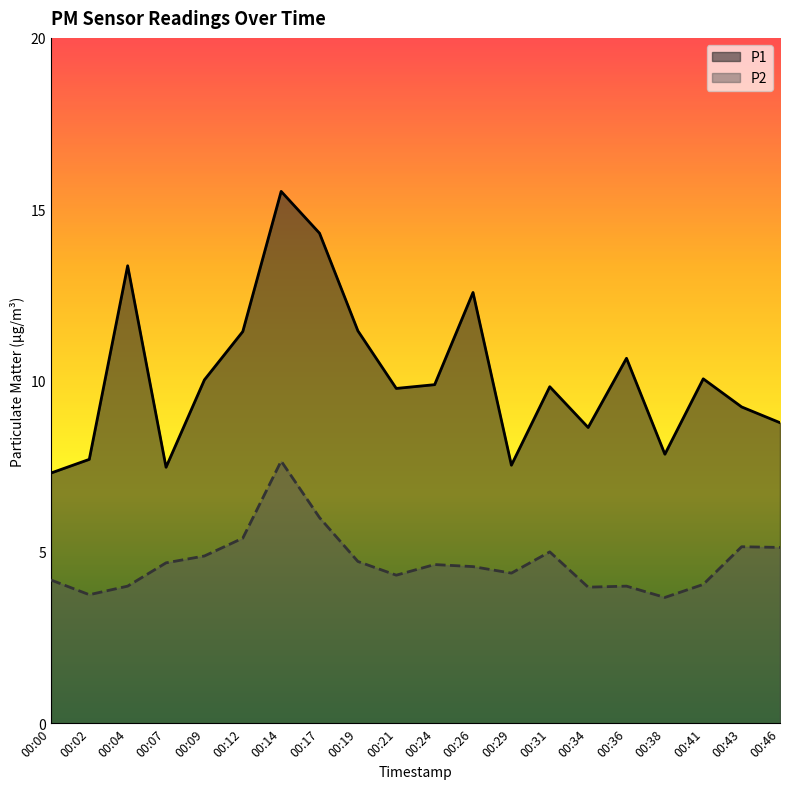

Between 00:07 and 00:43, which series saw the biggest shift?

P1